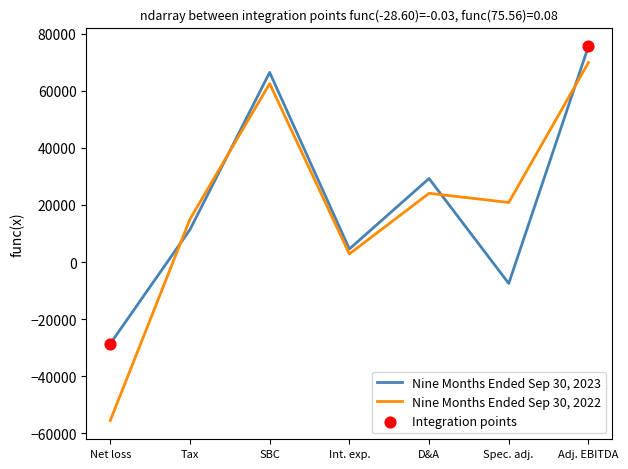

Which series has the widest spread of values?

Nine Months Ended Sep 30, 2022